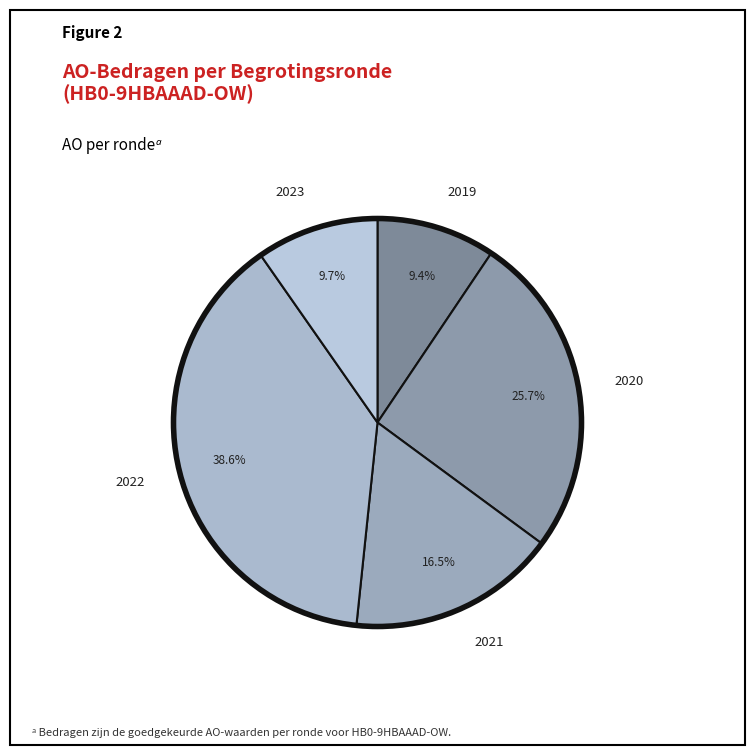

Count the number of slices in the pie.

5